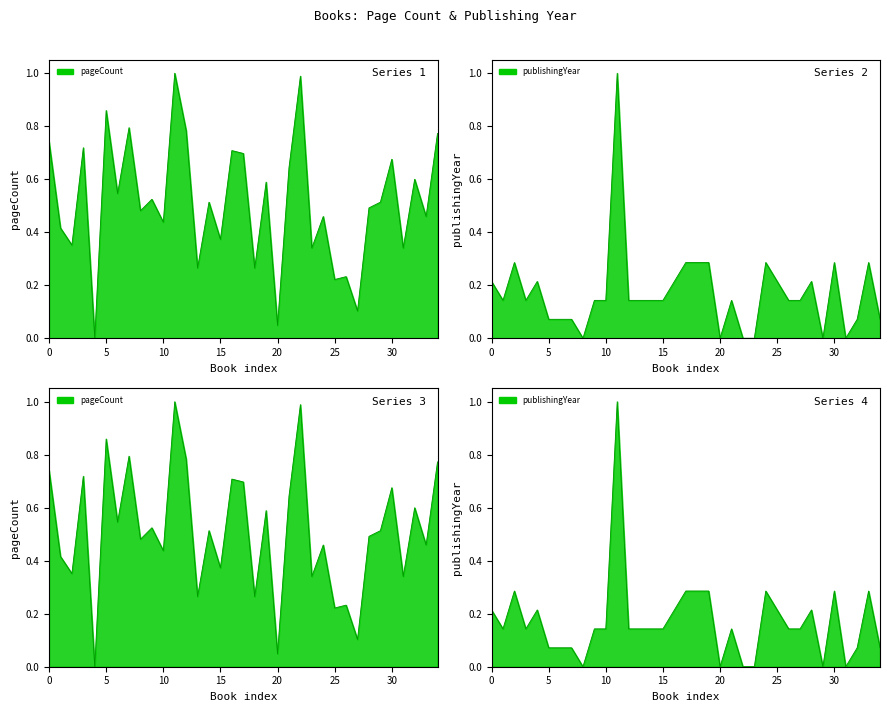

True or false: pageCount line has more than 1 points higher than both neighbors.

True